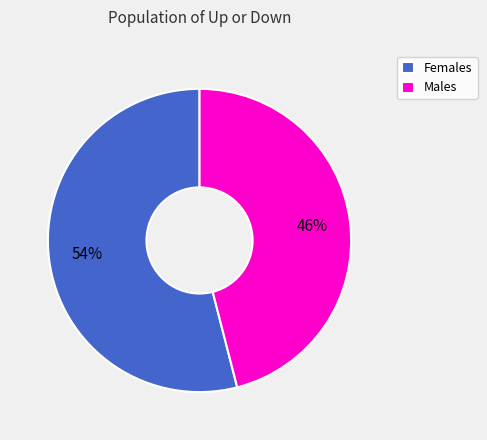

How many slices are in this pie chart?

2